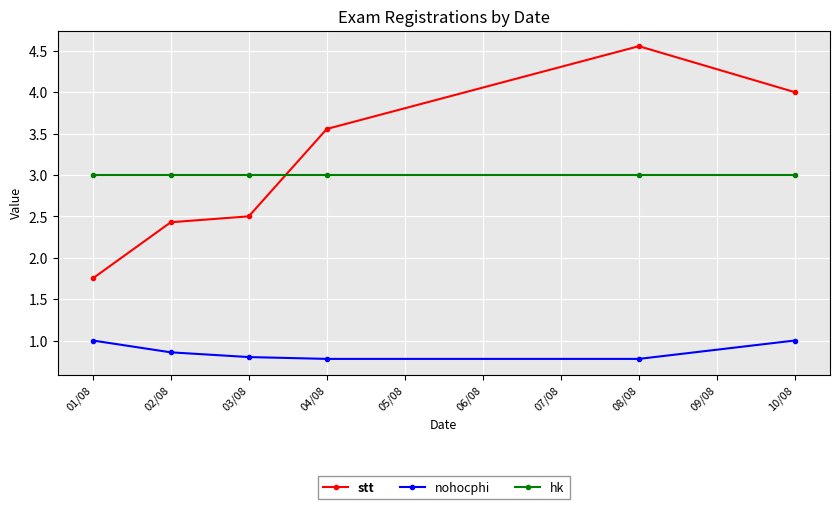

How many series are shown in this chart?

3